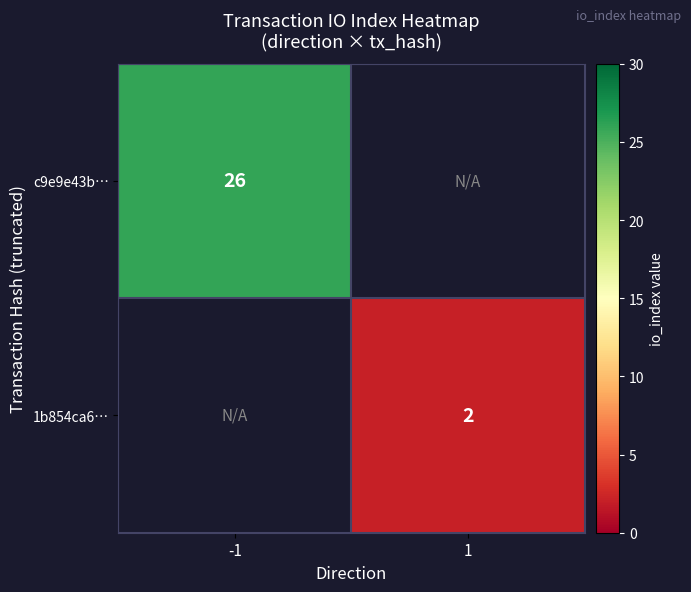

The 1b854ca6… series shows 2 at 1. True or false?

True